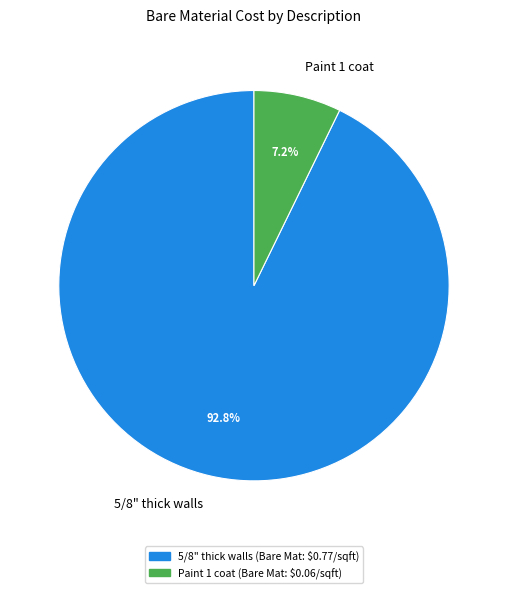

Is there any slice that represents more than half of the pie?

Yes